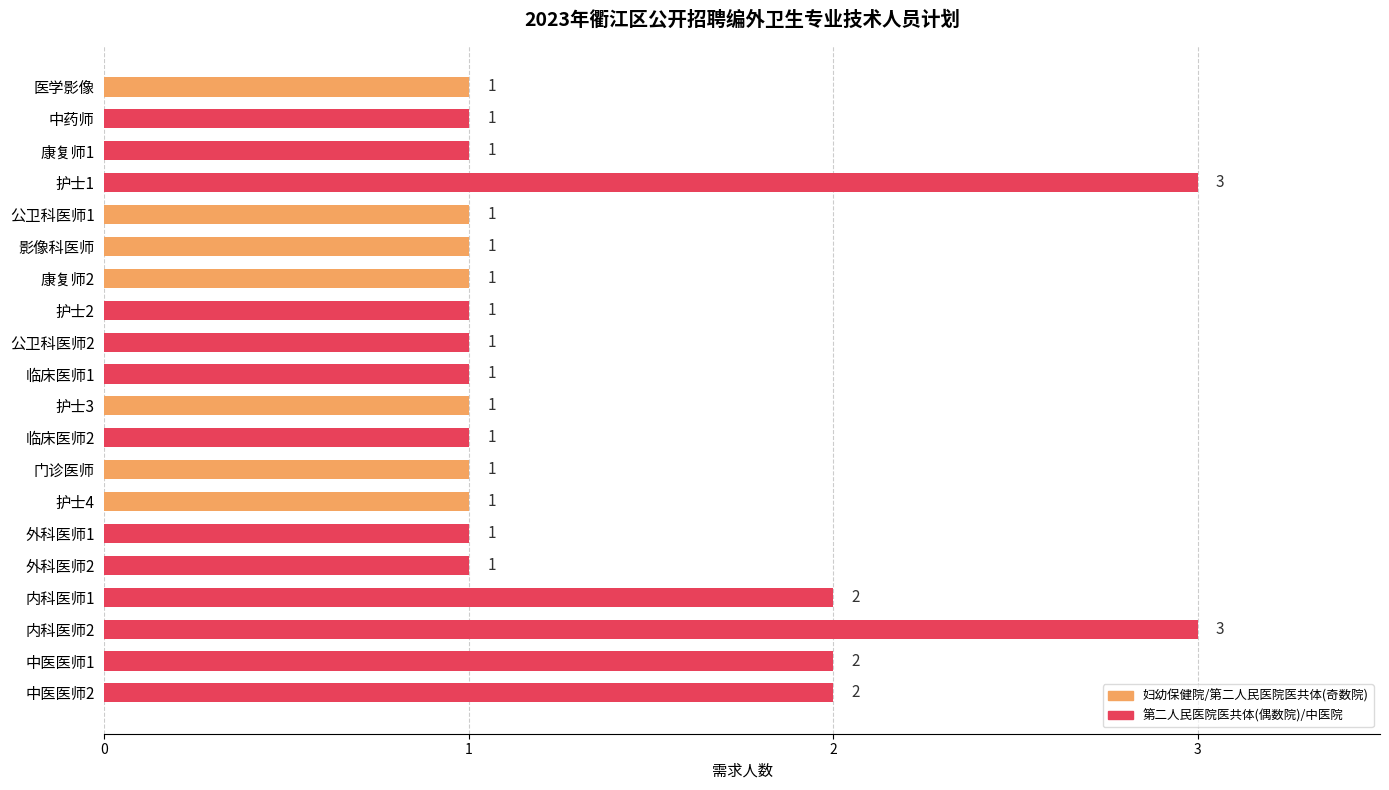

What position from the bottom is 康复师1?

18